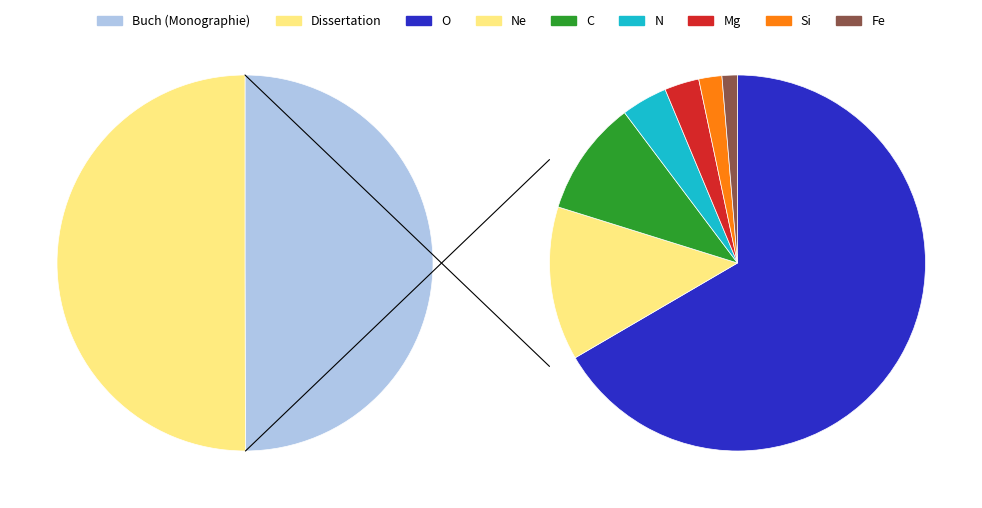

Approximately how many times larger is the value at Buch (Monographie) compared to Dissertation?

1.0